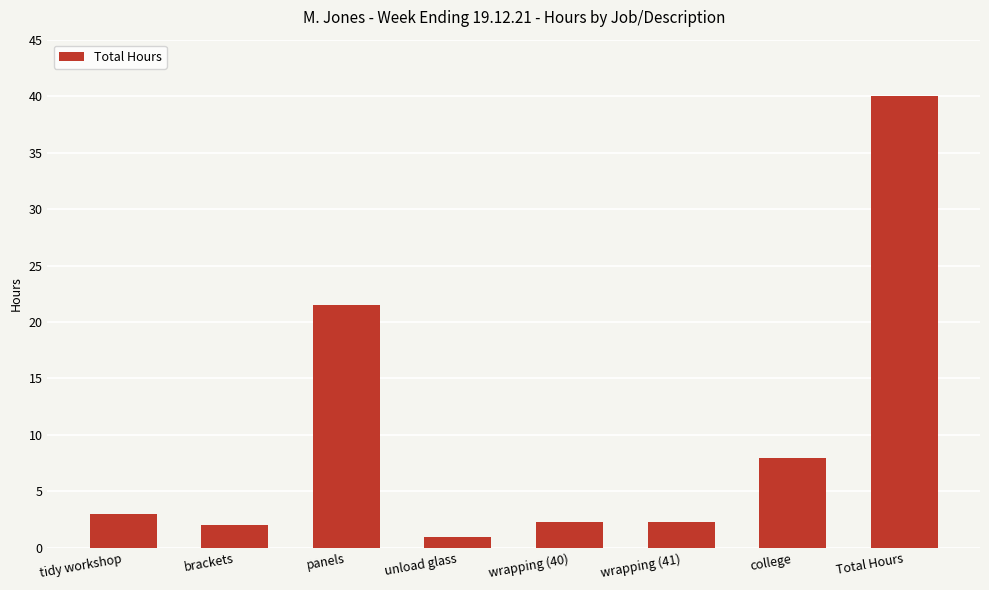

What is the smallest value displayed?

1.0